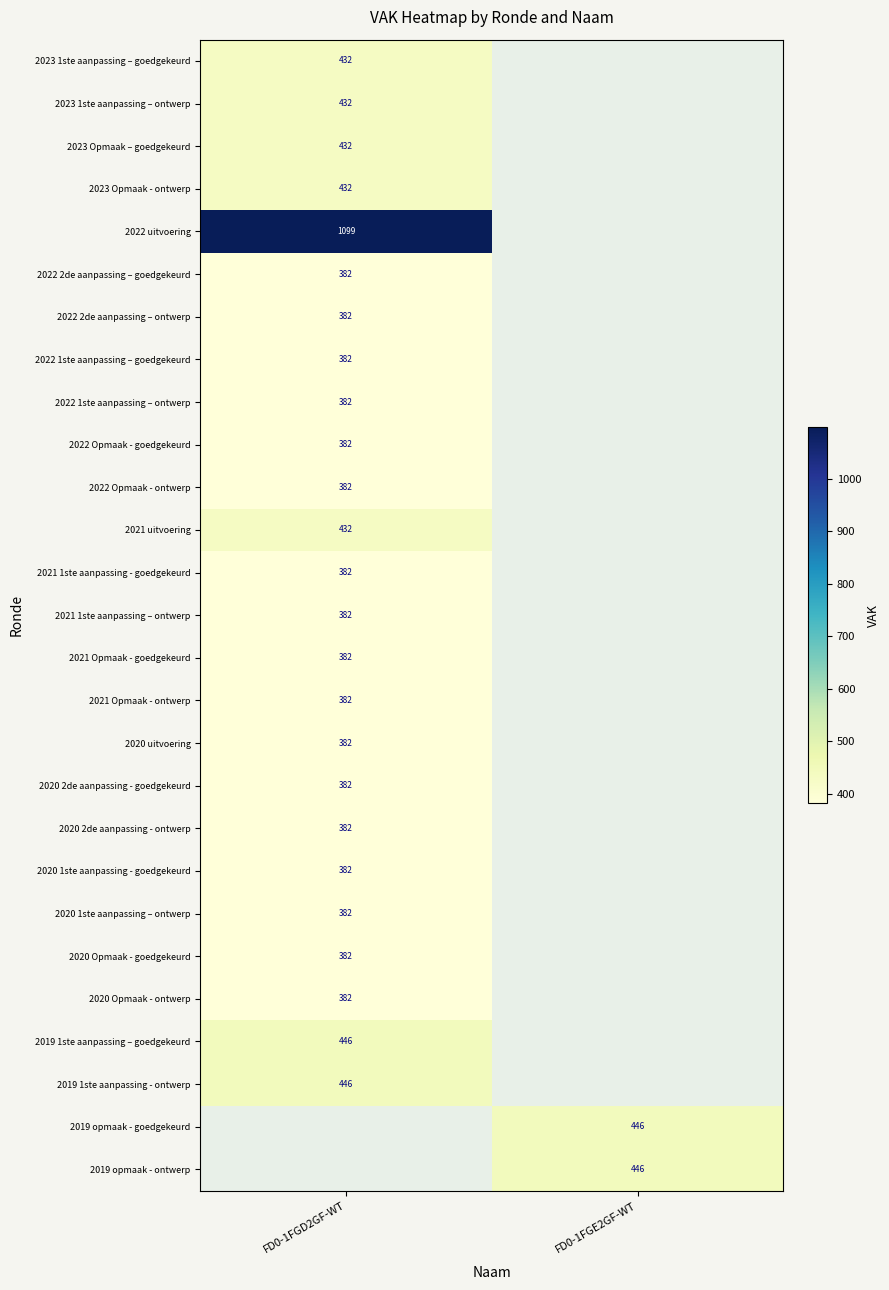

The 2020 1ste aanpassing – ontwerp series shows 244.2 at FD0-1FGD2GF-WT. True or false?

False